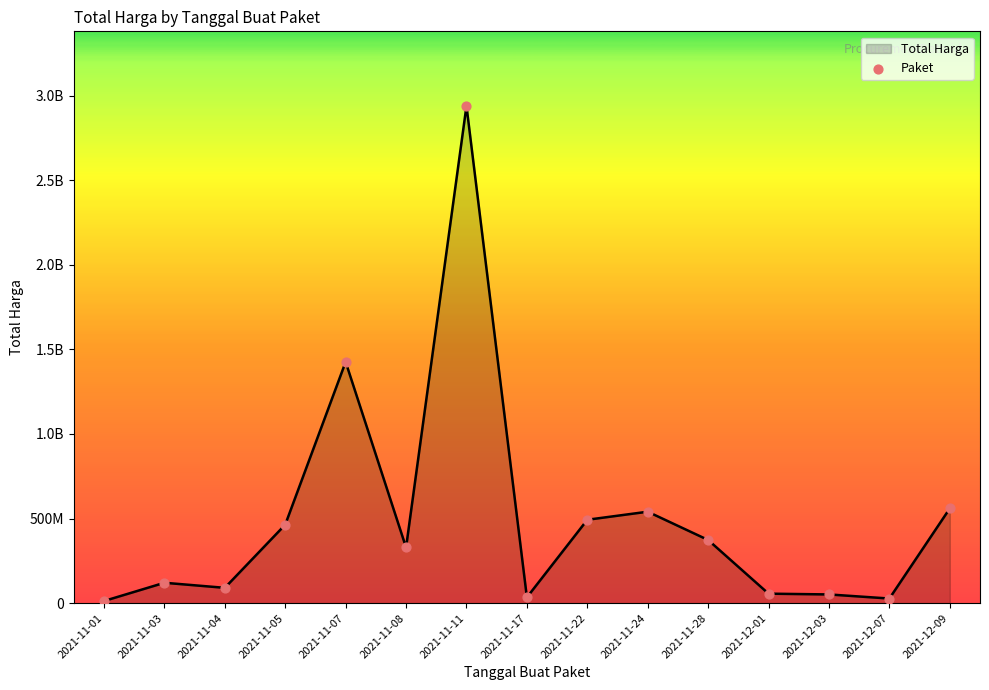

What is the change in value from 2021-11-01 to 2021-12-09?

+547183500